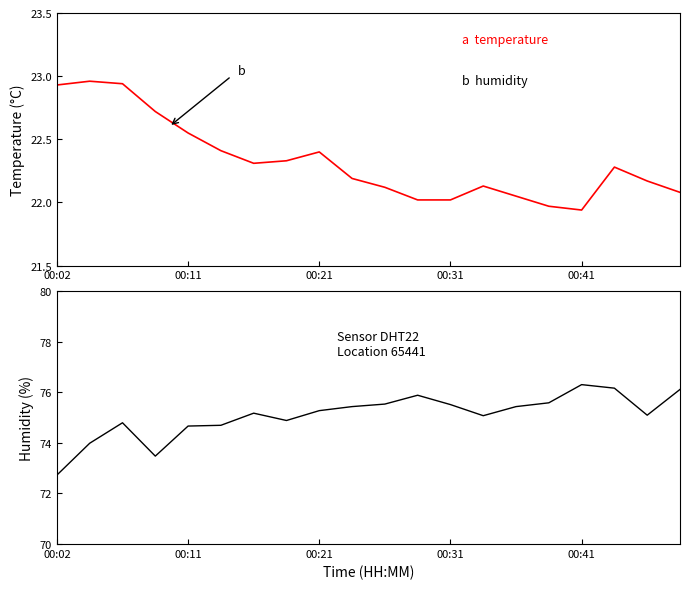

At which category is the sum across all series the highest?

17